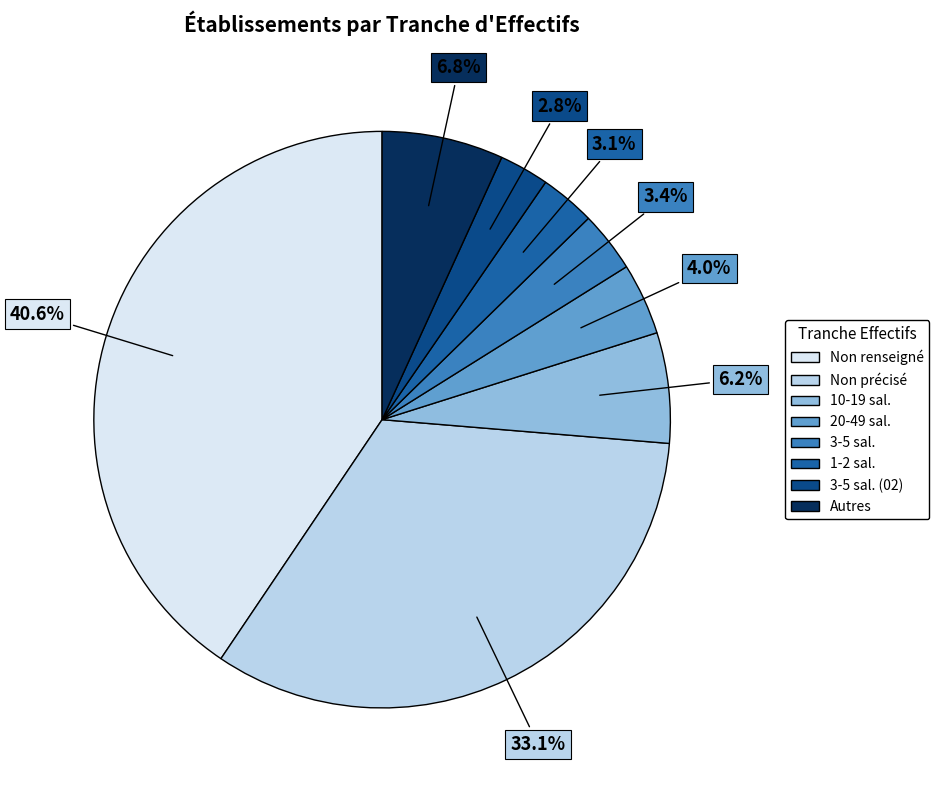

How many slices are in this pie chart?

8